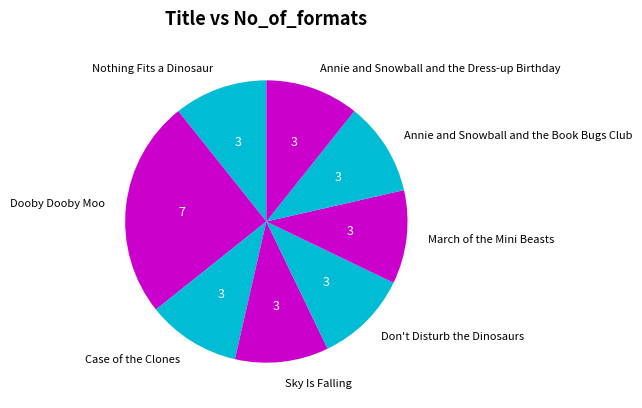

The Don't Disturb the Dinosaurs slice represents 11% of the pie. True or false?

True